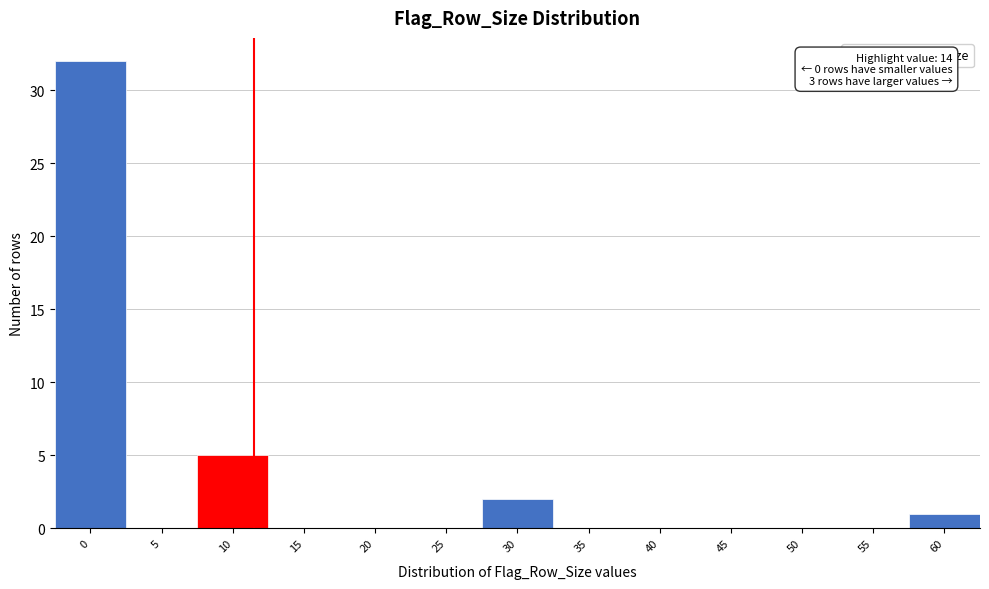

Reading right to left, transcribe all the data shown in this chart.

60=1	55=0	50=0	45=0	40=0	35=0	30=2	25=0	20=0	15=0	10=5	5=0	0=32